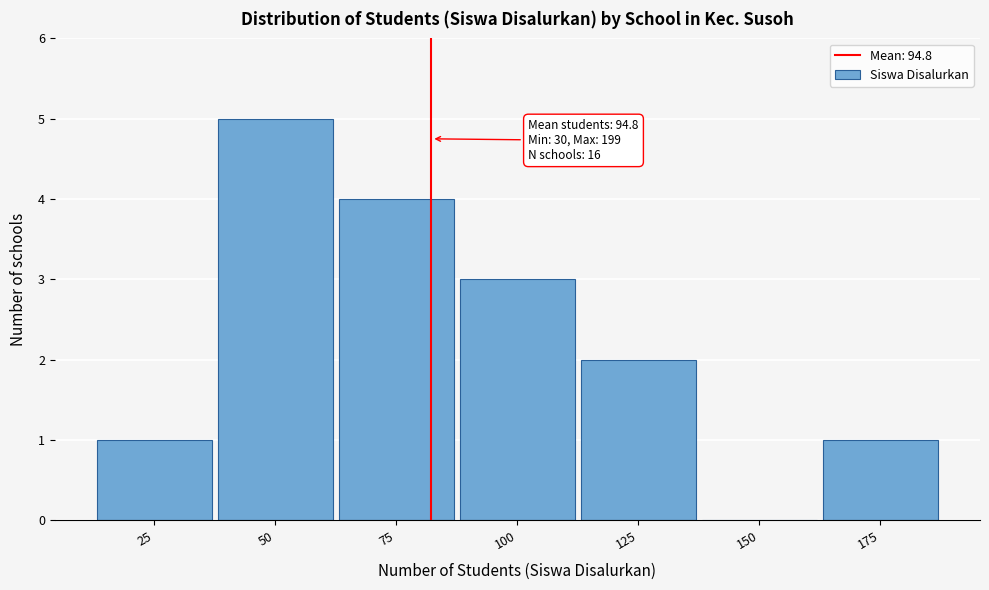

Reading right to left, what are all the values shown in this chart?

175=1	150=0	125=2	100=3	75=4	50=5	25=1